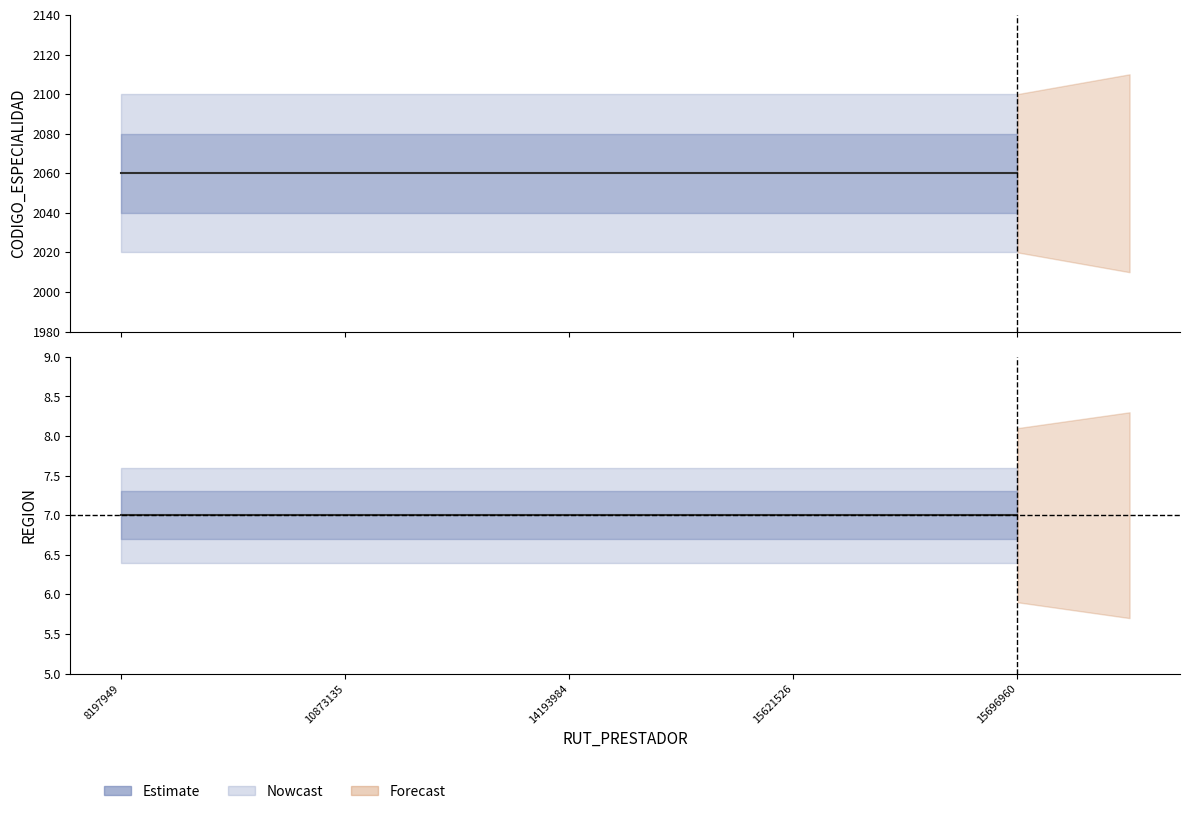

Is it true that CODIGO_ESPECIALIDAD (Estimate) equals 2060 at 15696960?

True